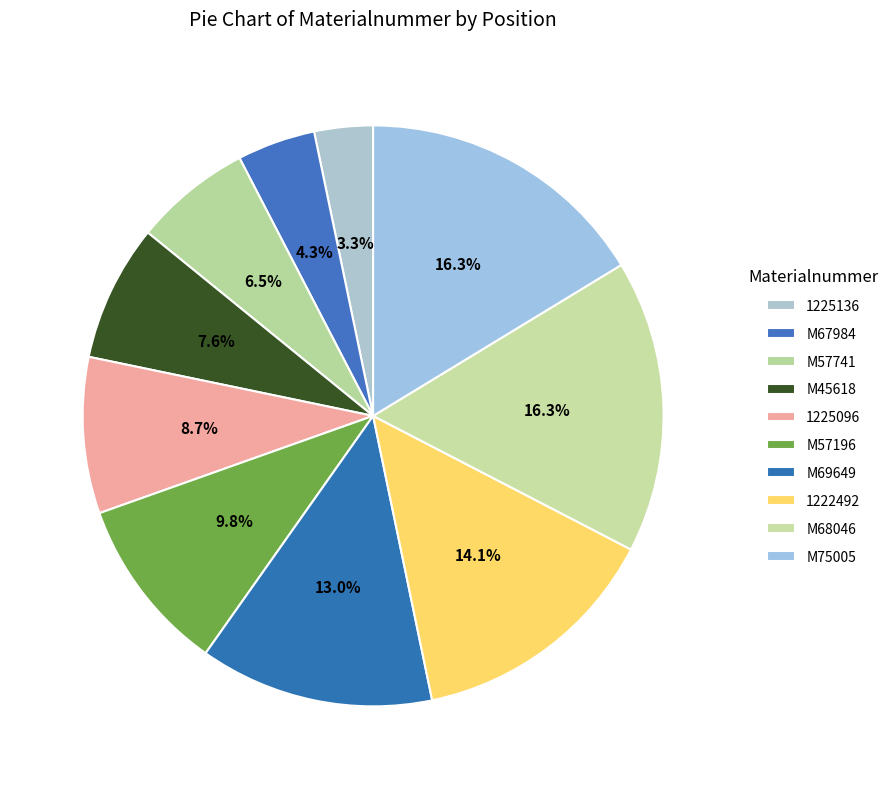

Is it true that M67984 is 17% of the pie?

False